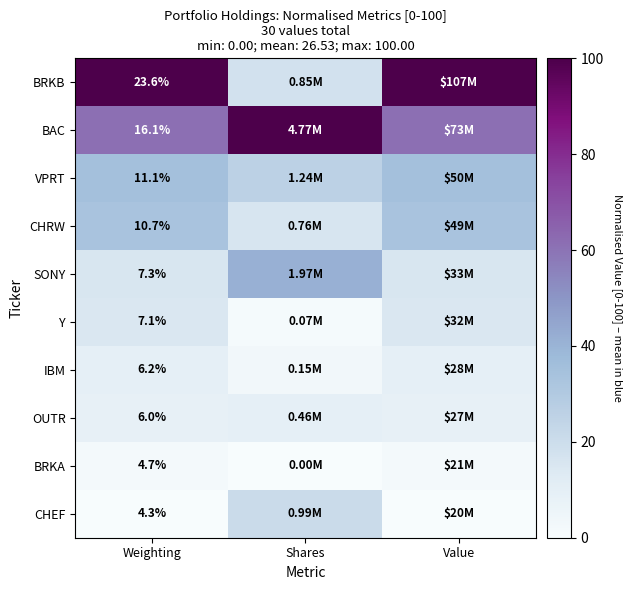

How many distinct data groups are displayed?

10